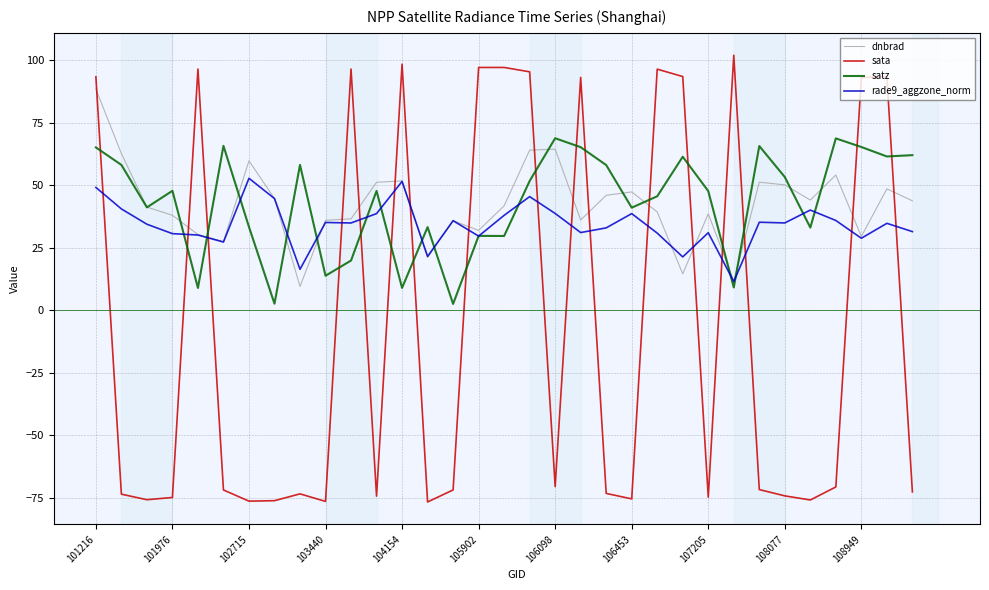

Does the chart display data point markers on the line(s)?

No